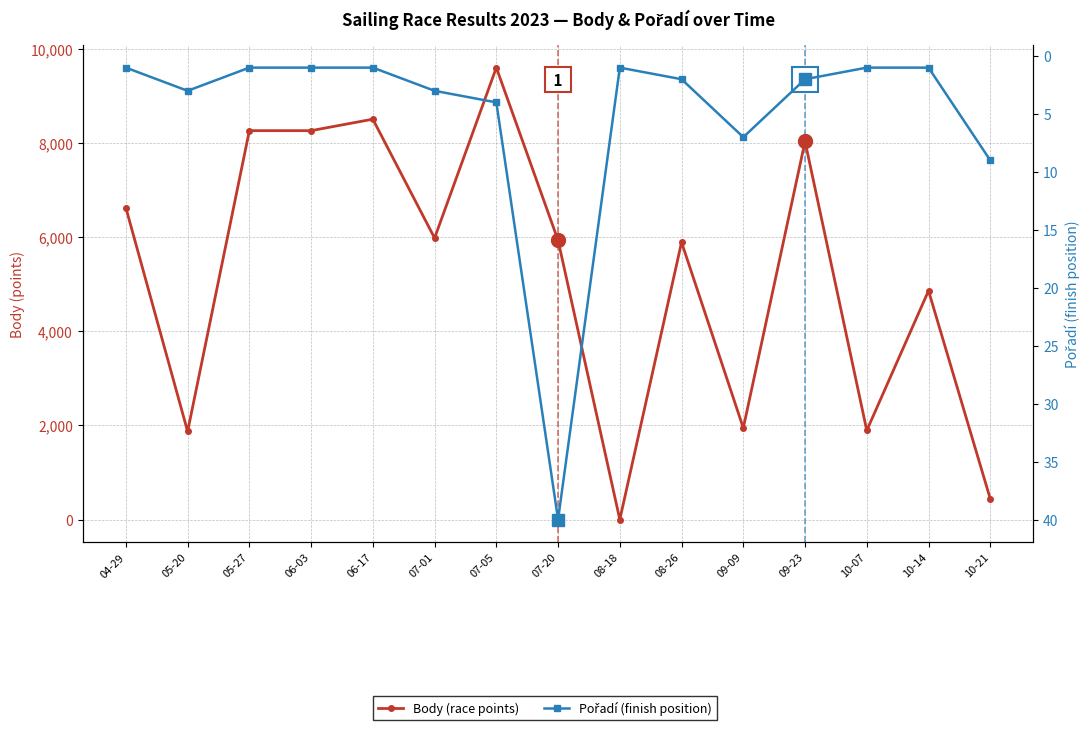

Does the chart display data point markers on the line(s)?

Yes